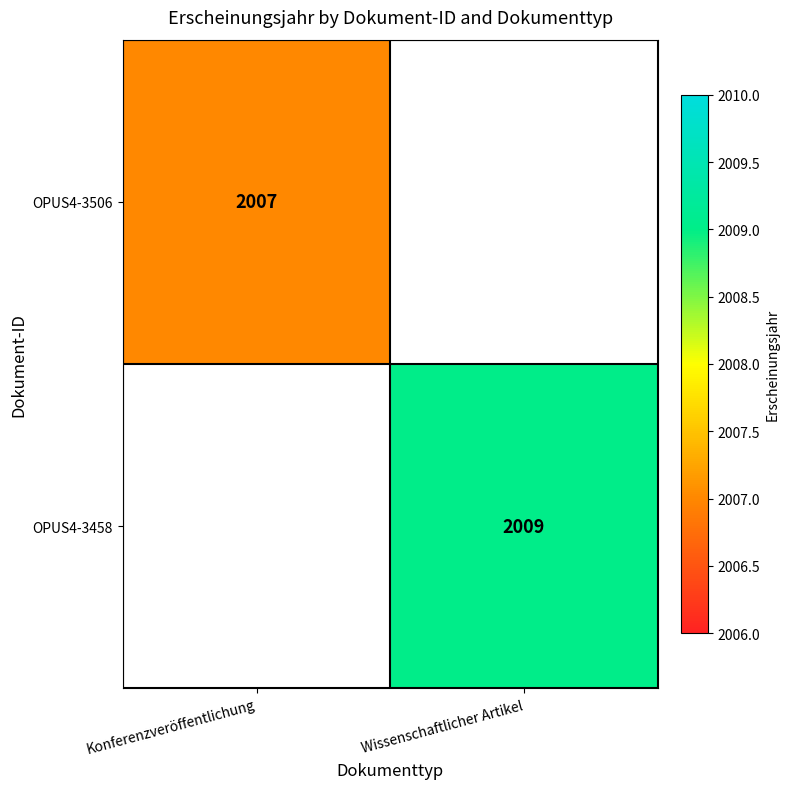

Is it true that OPUS4-3506 equals 3514 at Konferenzveröffentlichung?

False